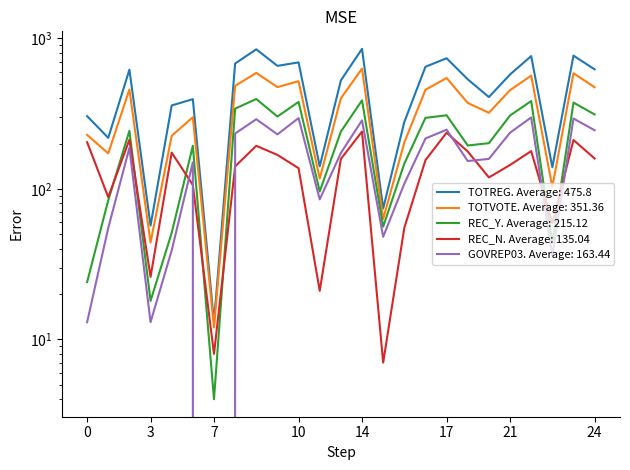

How many data points in REC_N are less than 155?

12